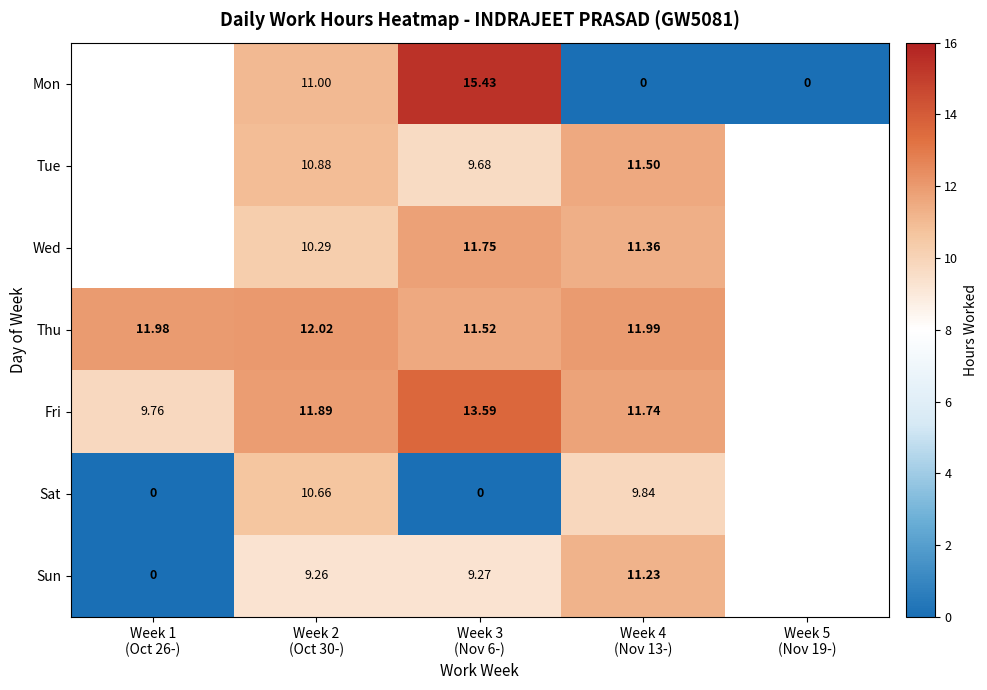

At Week 2
(Oct 30-), list the series in order from smallest to largest.

Sun, Wed, Sat, Tue, Mon, Fri, Thu